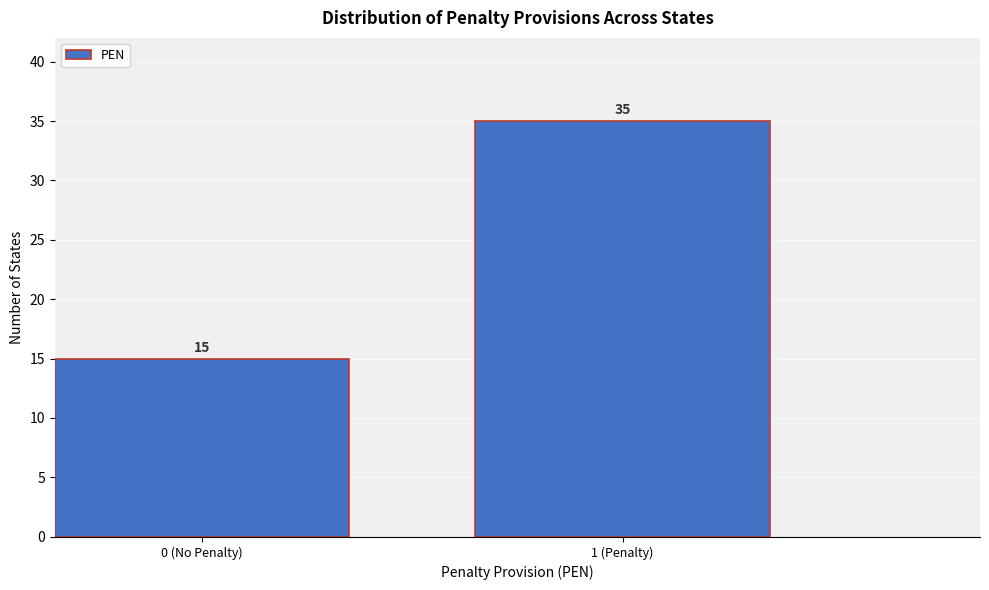

Reading left to right, transcribe all the data shown in this chart.

0 (No Penalty)=15	1 (Penalty)=35